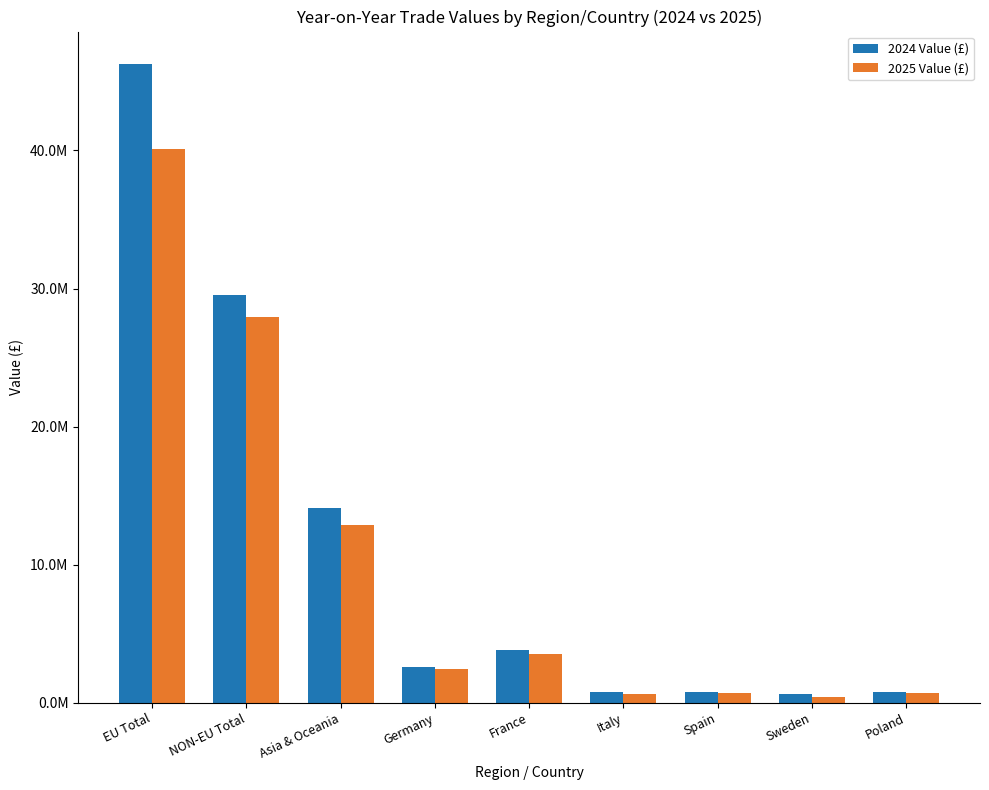

What are all the series names shown in the legend?

2024 Value (£), 2025 Value (£)